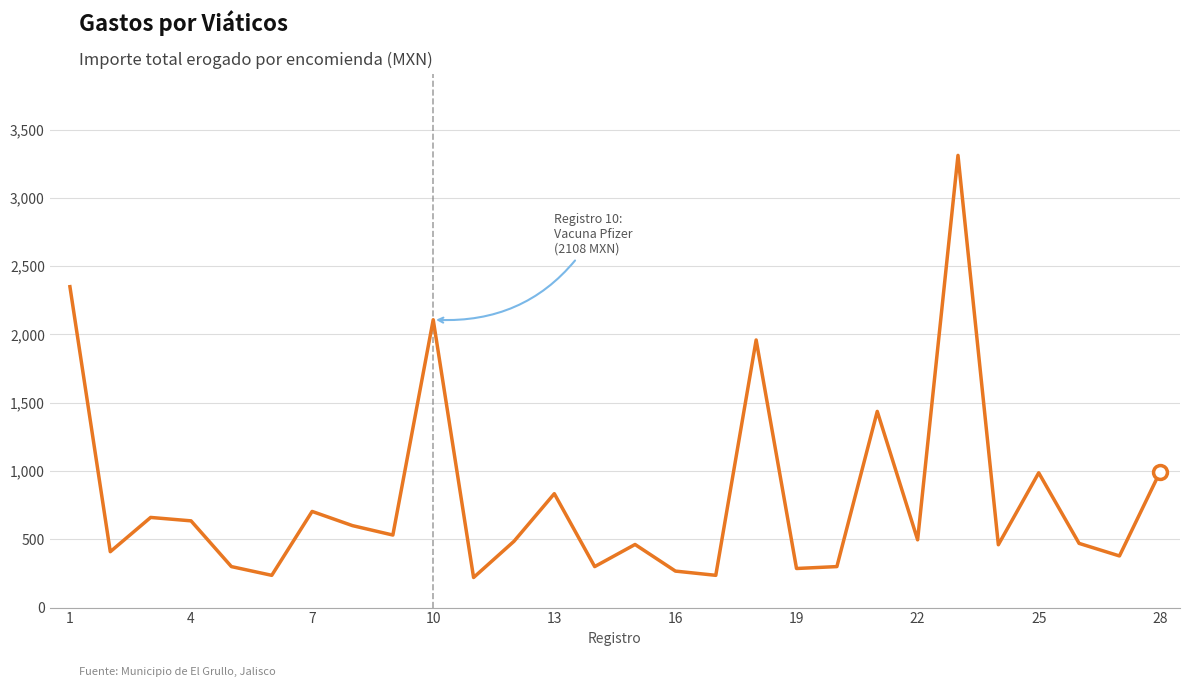

Does the chart have visible grid lines?

Yes